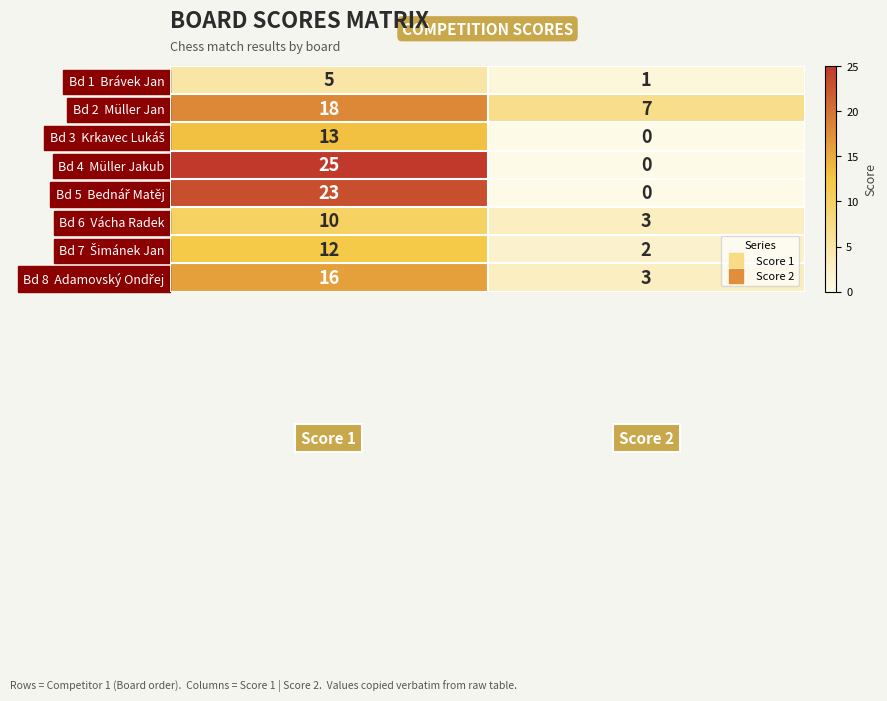

What is the maximum value shown in the chart?

25